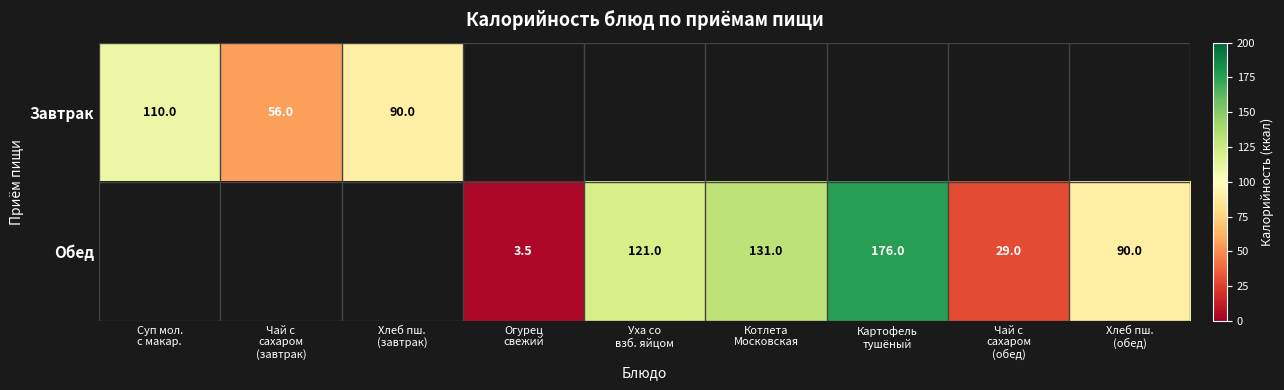

Which category has the highest value across all series?

Картофель
тушёный